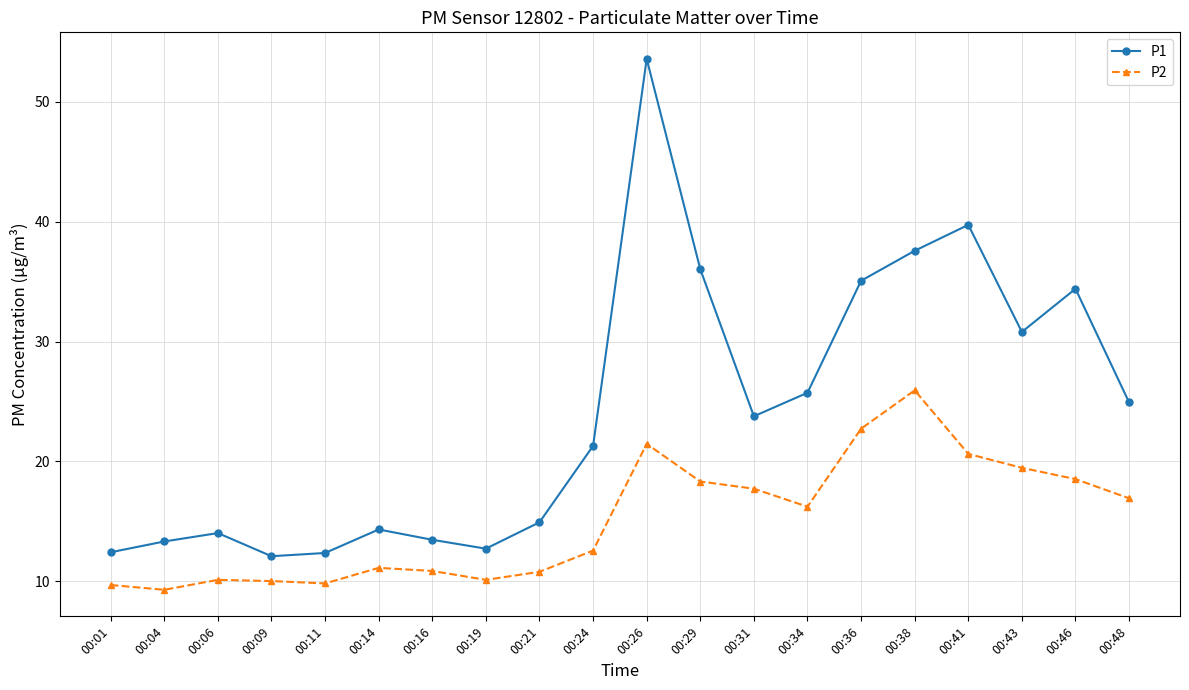

What is the difference between the P2 values at 00:01 and 00:34?

6.5